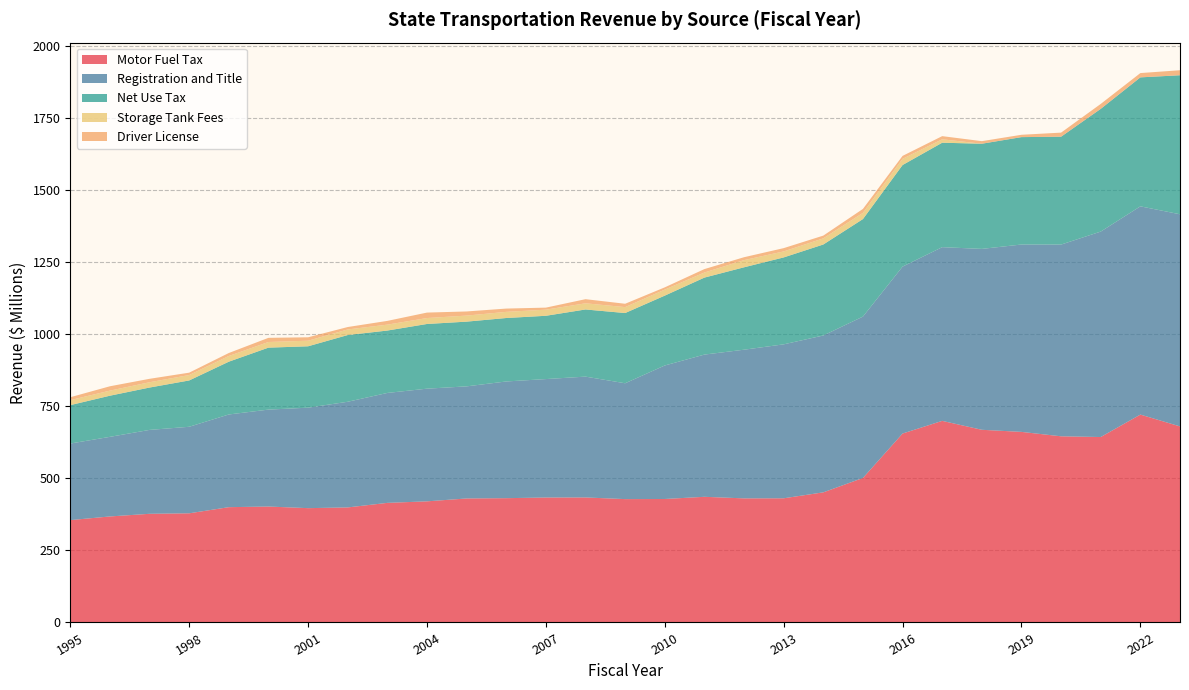

Reading left to right, transcribe all the data shown in this chart.

Motor Fuel Tax: 1995=355.0	1996=367.7	1997=376.9	1998=378.6	1999=399.9	2000=402.1	2001=396.5	2002=399.0	2003=414.8	2004=420.1	2005=430.1	2006=431.1	2007=433.4	2008=433.6	2009=427.9	2010=428.3	2011=435.8	2012=430.4	2013=430.7	2014=451.3	2015=501.2	2016=655.3	2017=699.2	2018=668.3	2019=661.0	2020=645.7	2021=643.2	2022=721.0	2023=680.0
Registration and Title: 1995=265.6	1996=276.1	1997=291.0	1998=300.1	1999=321.5	2000=336.2	2001=348.5	2002=366.5	2003=381.3	2004=390.8	2005=388.8	2006=404.8	2007=410.8	2008=419.1	2009=401.8	2010=463.1	2011=493.3	2012=515.6	2013=534.0	2014=544.1	2015=559.6	2016=579.0	2017=602.5	2018=627.4	2019=649.9	2020=665.0	2021=712.6	2022=722.3	2023=735.8
Net Use Tax: 1995=133.2	1996=142.7	1997=146.9	1998=160.7	1999=183.1	2000=214.9	2001=212.9	2002=231.4	2003=216.4	2004=224.4	2005=224.5	2006=220.1	2007=219.5	2008=232.9	2009=243.6	2010=242.3	2011=267.0	2012=285.8	2013=301.5	2014=315.6	2015=338.3	2016=352.3	2017=362.3	2018=364.8	2019=372.5	2020=374.2	2021=425.7	2022=447.3	2023=482.2
Storage Tank Fees: 1995=17.4	1996=17.6	1997=18.4	1998=18.8	1999=19.8	2000=19.6	2001=19.4	2002=19.4	2003=20.5	2004=20.6	2005=21.0	2006=21.3	2007=21.3	2008=21.4	2009=20.6	2010=20.9	2011=17.7	2012=24.9	2013=20.8	2014=21.3	2015=21.5	2016=21.6	2017=11.9	2018=0.0	2019=0.0	2020=0.0	2021=0.0	2022=0.0	2023=0.0
Driver License: 1995=10.0	1996=15.1	1997=11.9	1998=8.2	1999=10.3	2000=14.4	2001=11.8	2002=8.4	2003=13.0	2004=18.9	2005=14.3	2006=11.4	2007=7.0	2008=14.3	2009=11.6	2010=7.8	2011=11.8	2012=10.0	2013=11.4	2014=9.5	2015=13.7	2016=10.1	2017=10.9	2018=8.9	2019=8.1	2020=14.1	2021=17.1	2022=14.9	2023=17.4